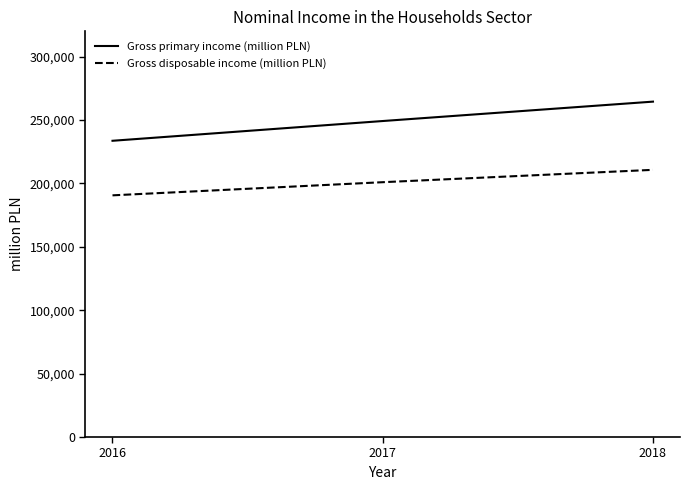

Which series has the largest total across all categories?

Gross primary income (million PLN)